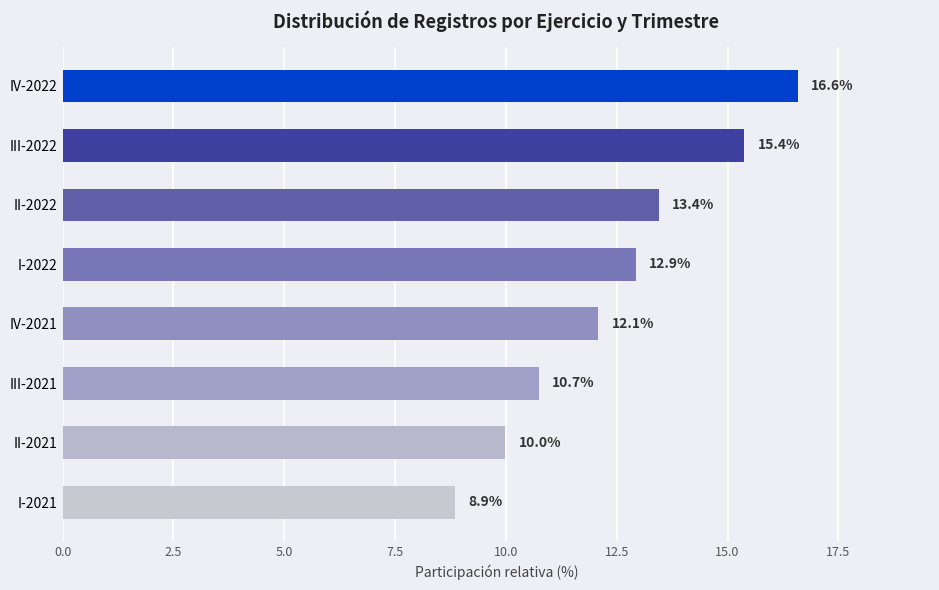

What is the minimum value shown in the chart?

8.9